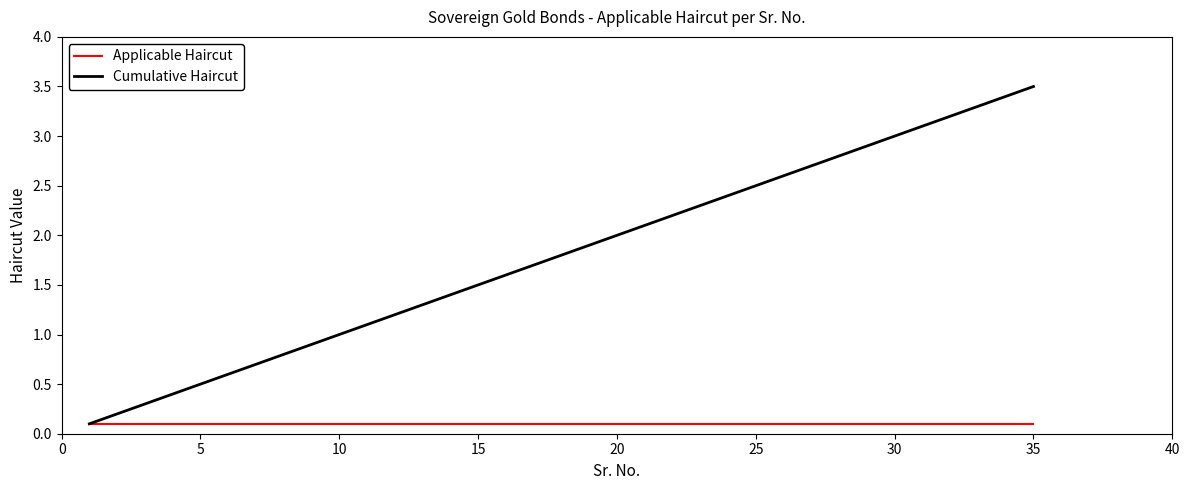

List the series in order of their peak value, lowest first.

Applicable Haircut, Cumulative Haircut